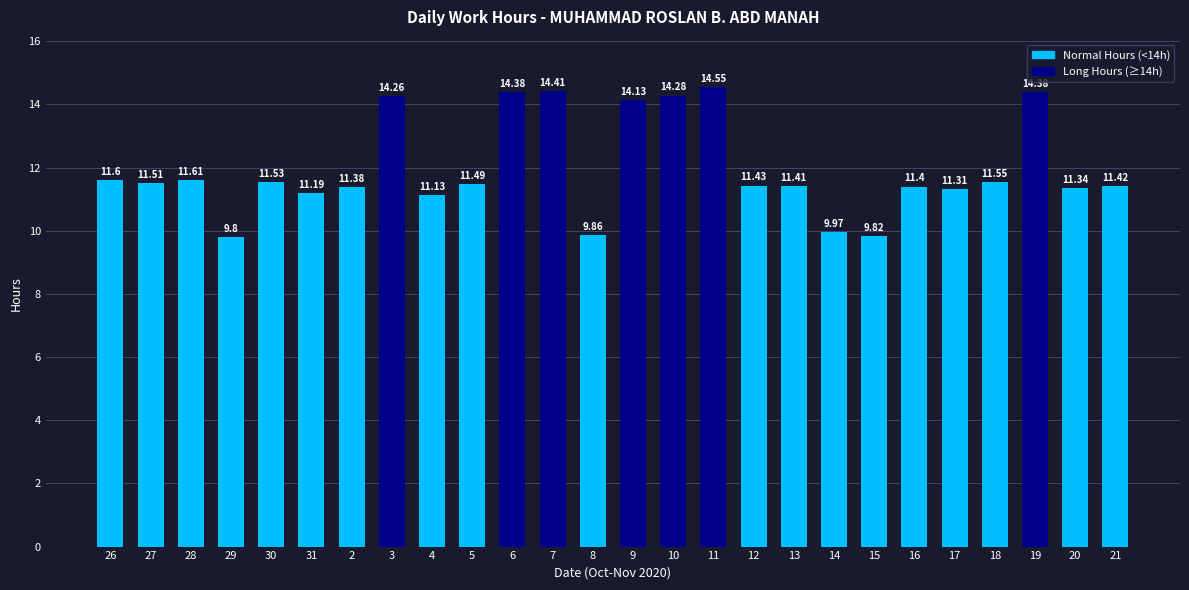

Reading left to right, what are all the values shown in this chart?

26=11.6	27=11.5	28=11.6	29=9.8	30=11.5	31=11.2	2=11.4	3=14.3	4=11.1	5=11.5	6=14.4	7=14.4	8=9.9	9=14.1	10=14.3	11=14.6	12=11.4	13=11.4	14=10.0	15=9.8	16=11.4	17=11.3	18=11.6	19=14.4	20=11.3	21=11.4